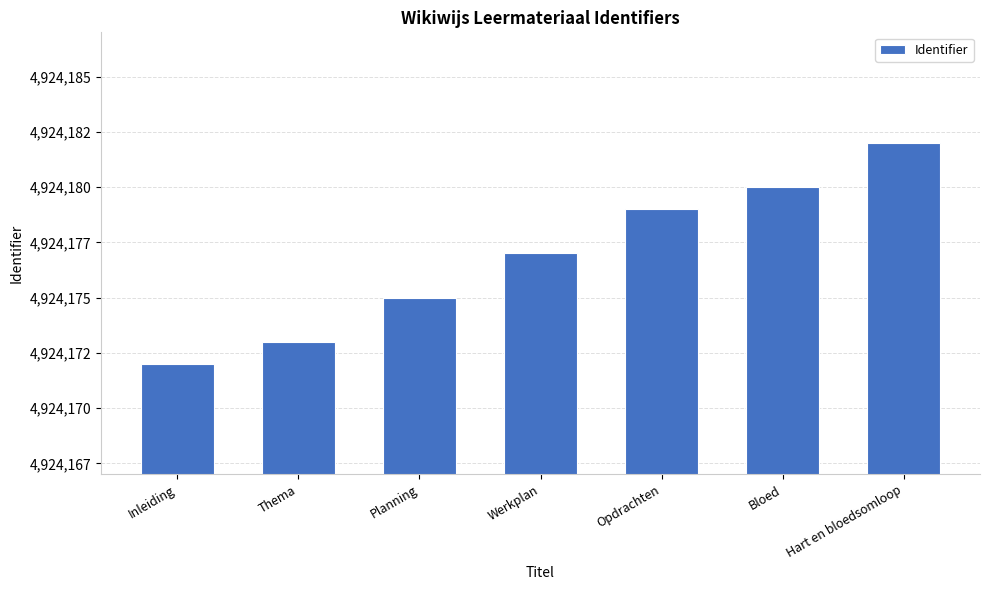

Does the chart contain any negative values?

No